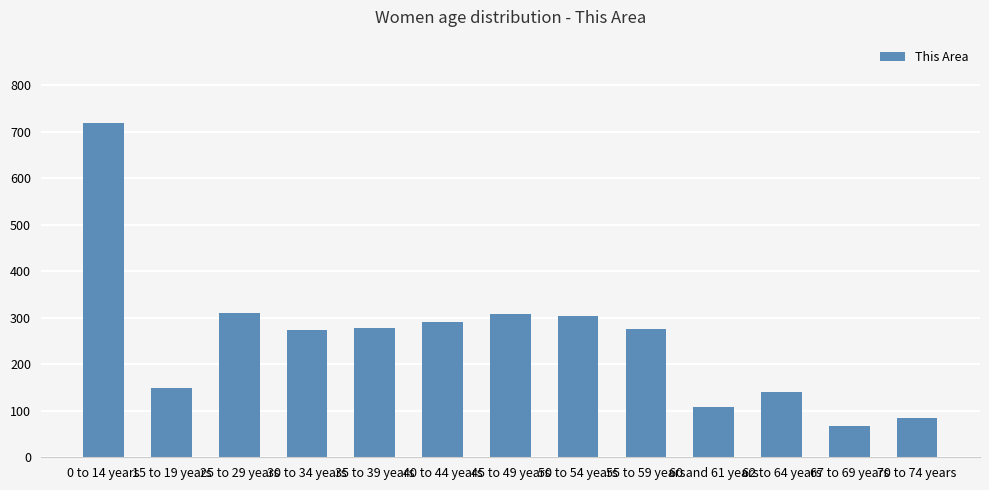

Count the number of categories in the chart.

13